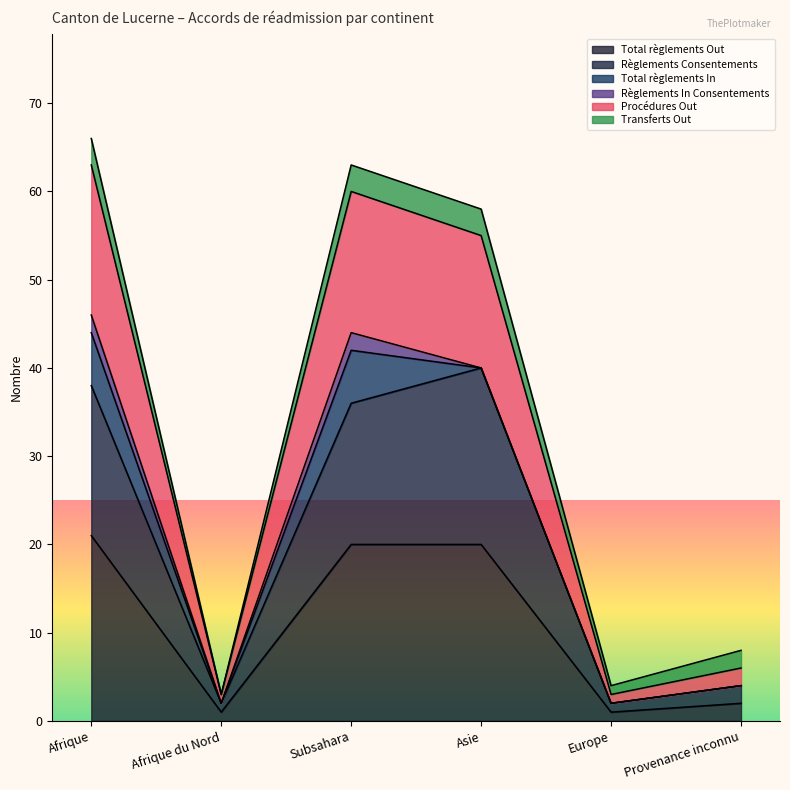

The Total règlements Out series shows 2 at Provenance inconnu. True or false?

True